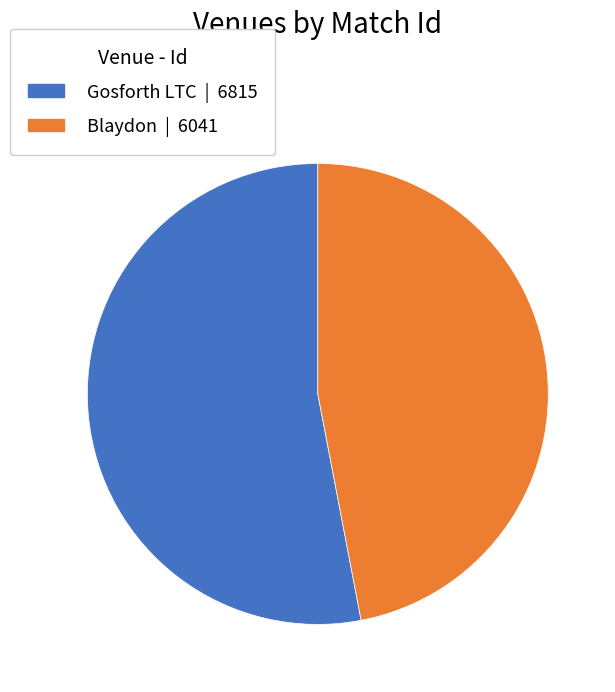

Which has a higher value, Gosforth LTC | 6815 or Blaydon | 6041?

Gosforth LTC | 6815